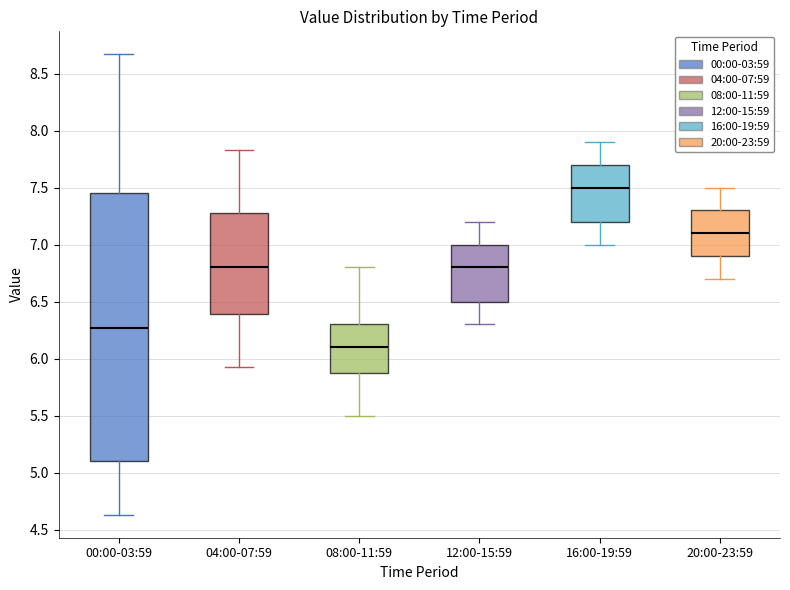

Reading left to right, read every box against the y-axis: the position of its median line, the range the box covers, and the ends of its whiskers. The values are not printed on the chart, so give them approximately, as read against the axis.

00:00-03:59: median 6.25, box 5.10 to 7.45, whiskers 4.65 to 8.65
04:00-07:59: median 6.80, box 6.40 to 7.30, whiskers 5.95 to 7.85
08:00-11:59: median 6.10, box 5.90 to 6.30, whiskers 5.50 to 6.80
12:00-15:59: median 6.80, box 6.50 to 7.00, whiskers 6.30 to 7.20
16:00-19:59: median 7.50, box 7.20 to 7.70, whiskers 7.00 to 7.90
20:00-23:59: median 7.10, box 6.90 to 7.30, whiskers 6.70 to 7.50